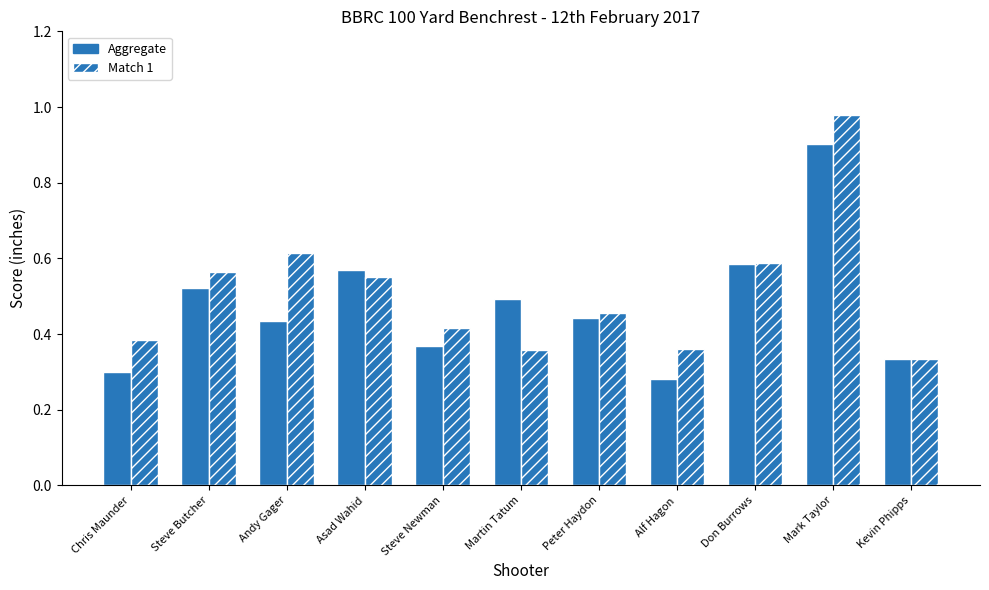

How many categories are shown in the chart?

11